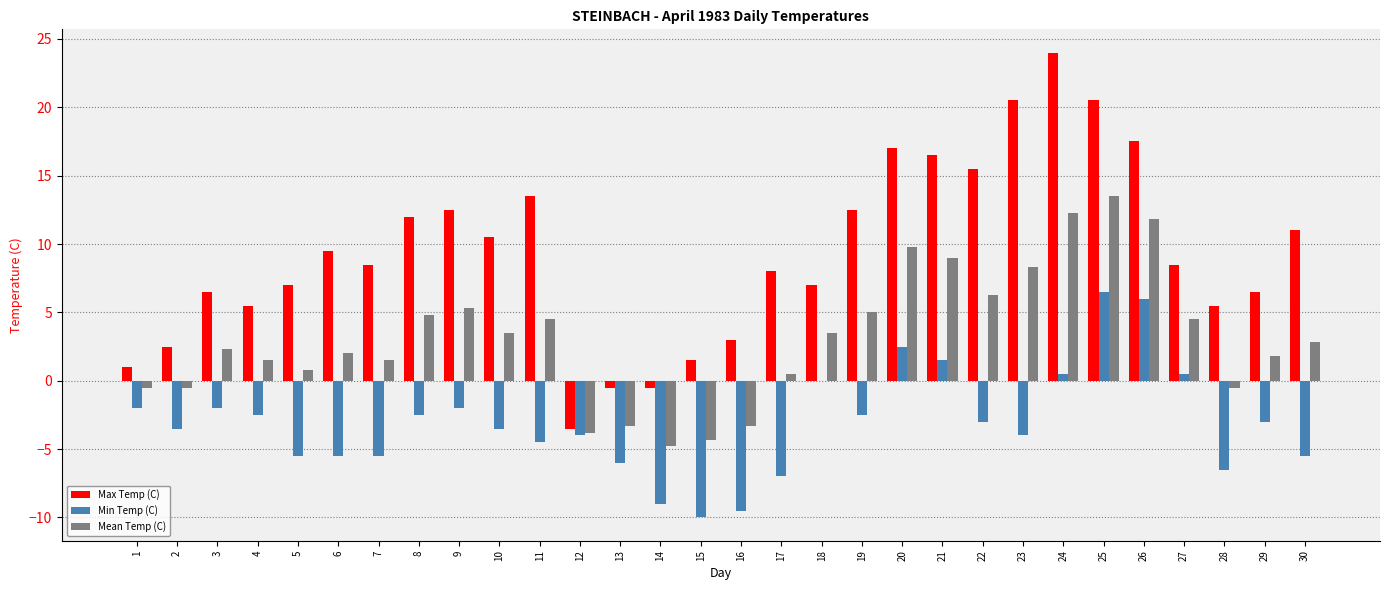

How many groups of bars are there?

30